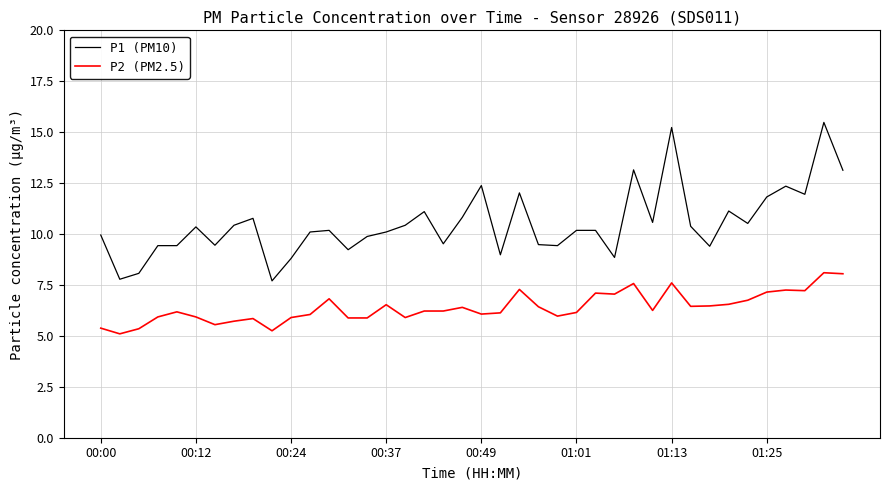

What is the difference between the maximum and minimum values in the P2 (PM2.5) series?

3.0